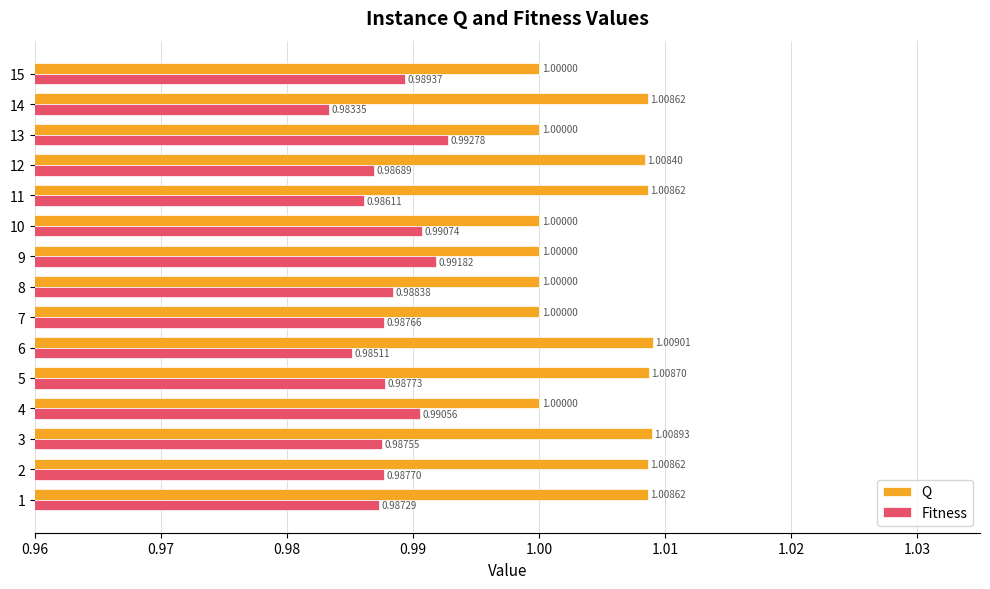

Which series has the widest spread of values?

Fitness